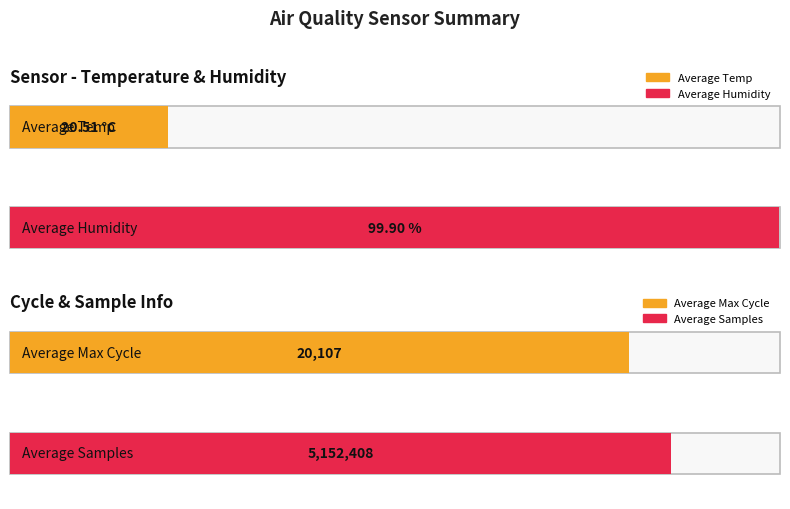

Between 5 and 19, which is larger?

5